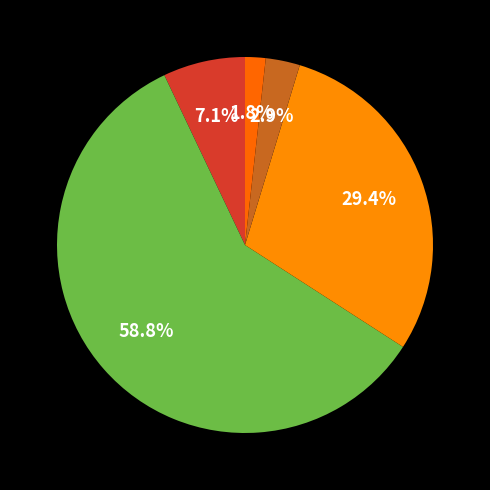

How many segments does this pie chart have?

5